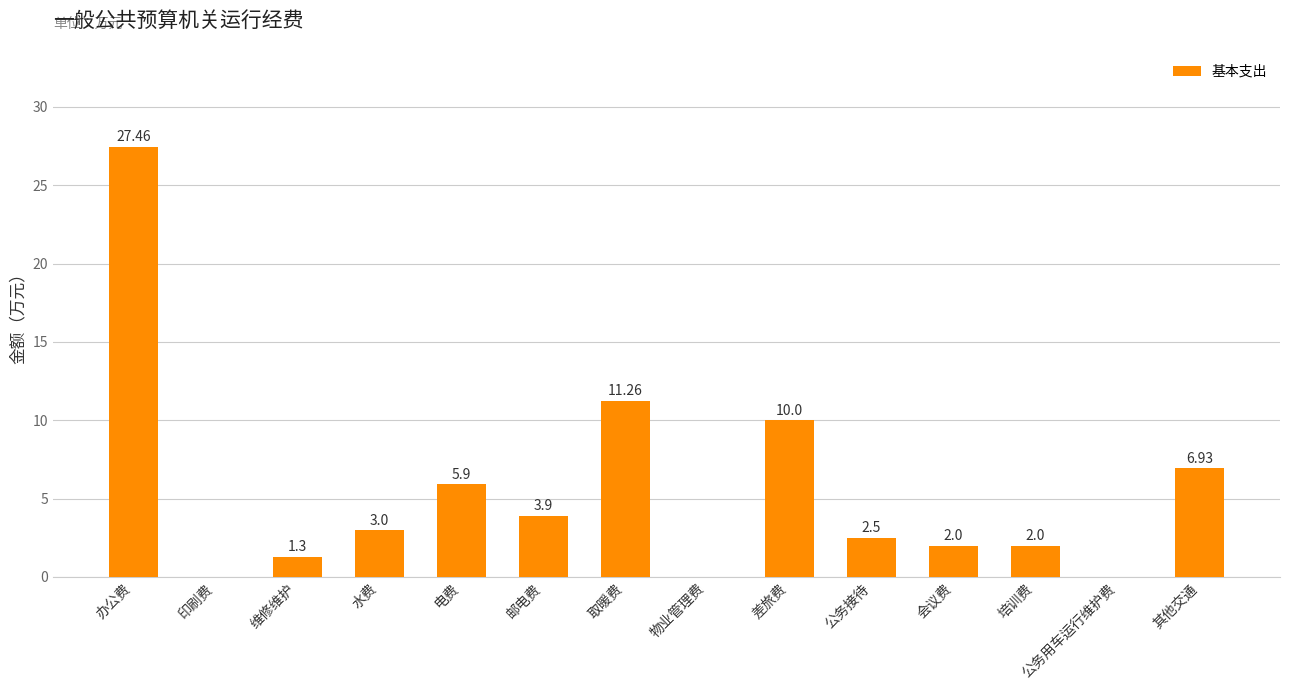

True or false: the data shows 11.3 at 取暖费.

True